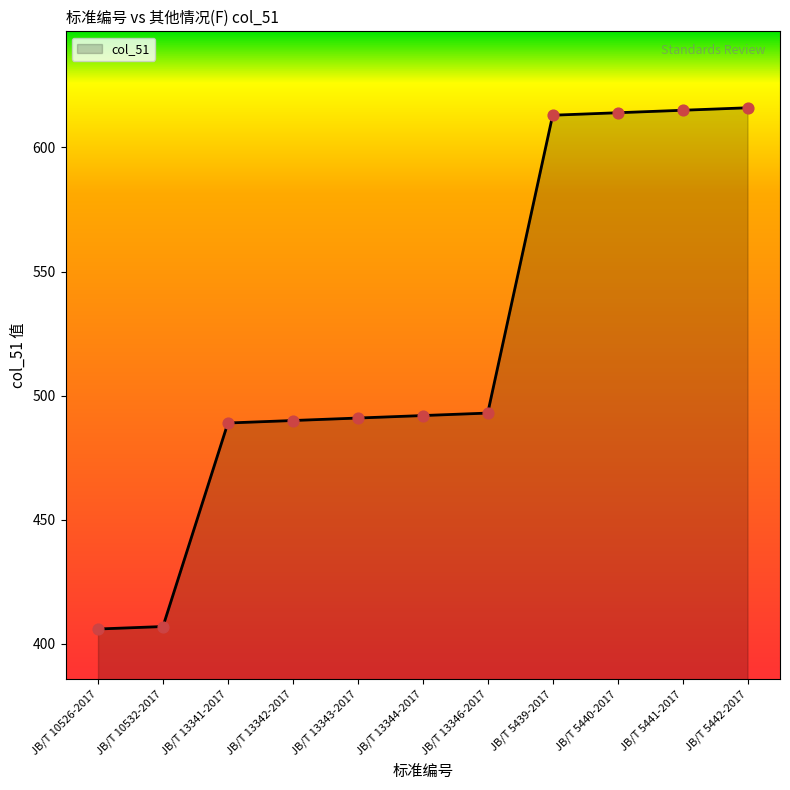

What is the change in value from JB/T 13346-2017 to JB/T 5439-2017?

+120